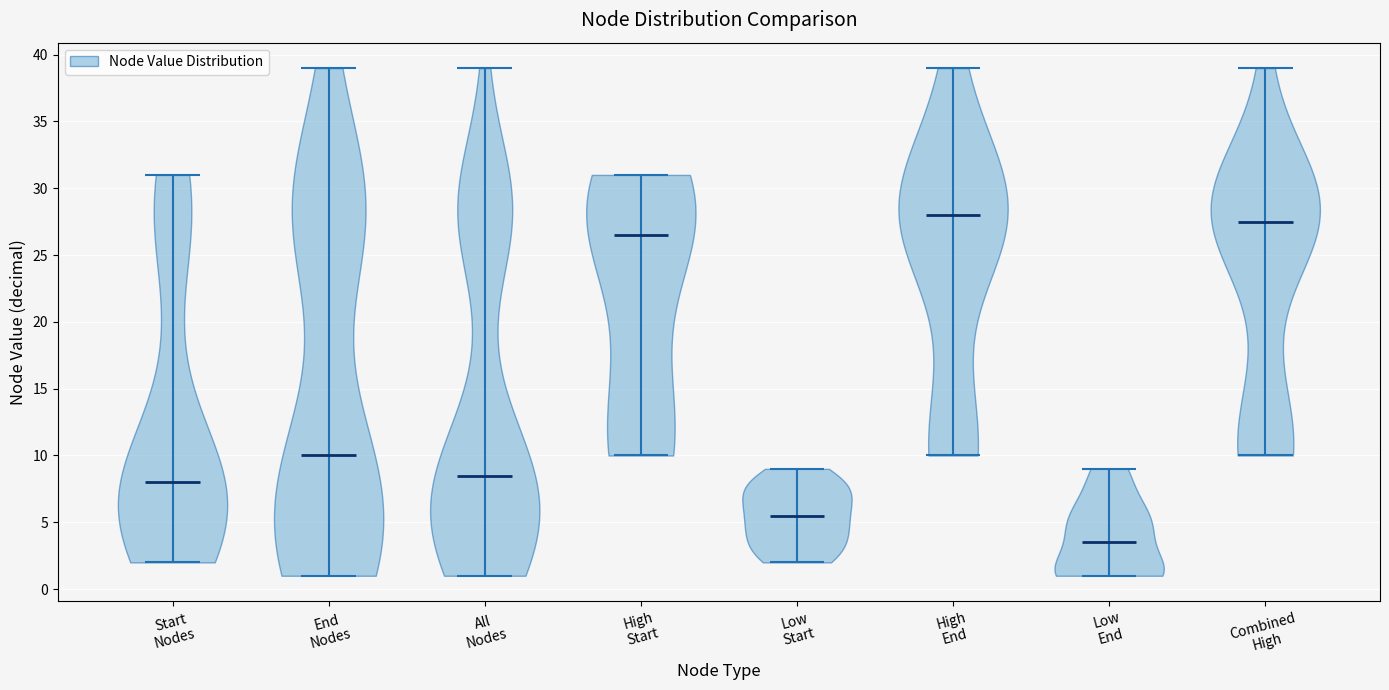

Where does the median line of the violin for Combined High sit on the y-axis? The values are not printed on the chart, so give them approximately, as read against the axis.

27.5